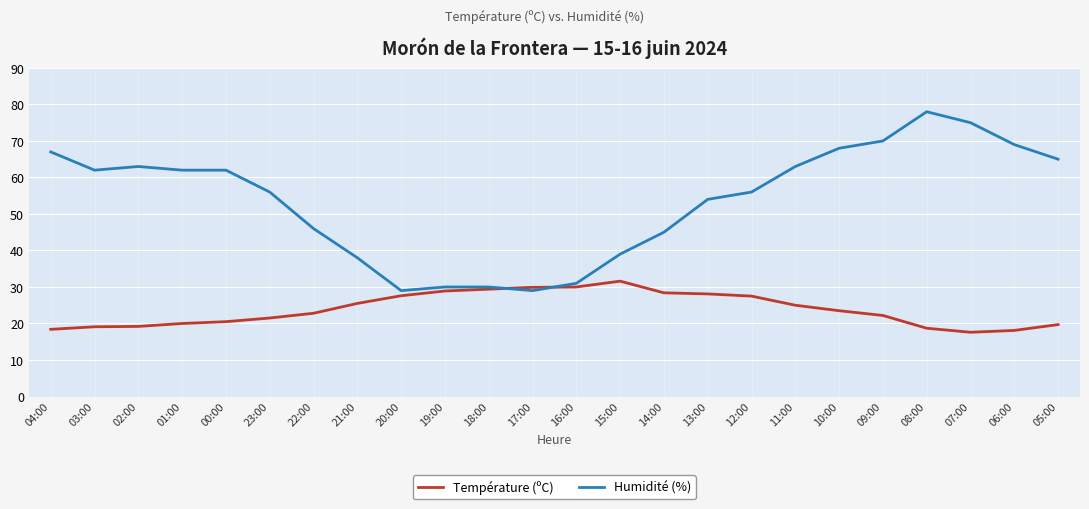

How many categories are shown in the chart?

24